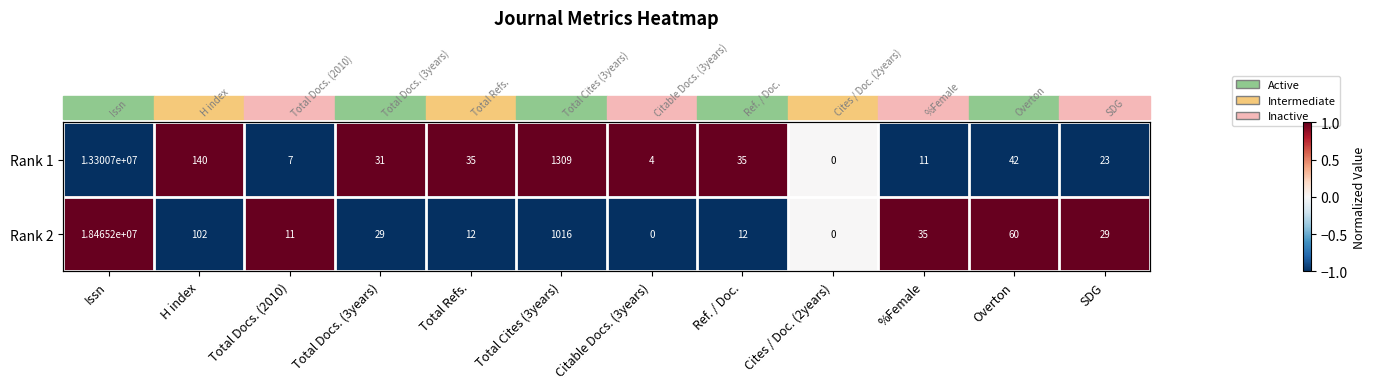

At which category is the sum across all series the highest?

Issn